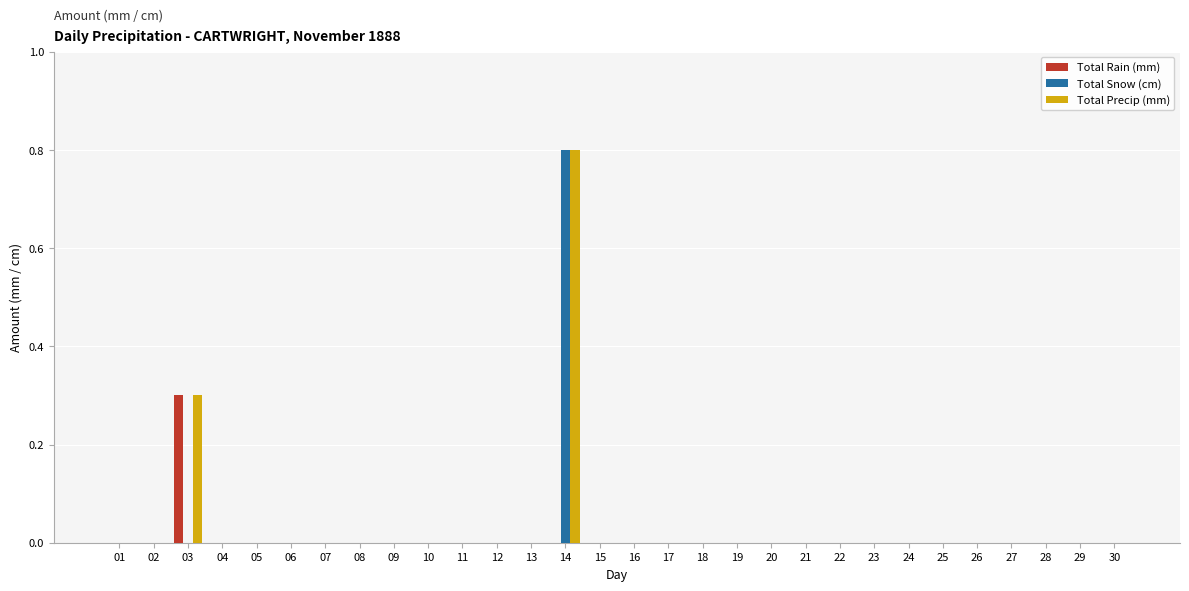

Reading left to right, list all the values displayed in this chart.

Total Rain (mm): 0.0	0.0	0.3	0.0	0.0	0.0	0.0	0.0	0.0	0.0	0.0	0.0	0.0	0.0	0.0	0.0	0.0	0.0	0.0	0.0	0.0	0.0	0.0	0.0	0.0	0.0	0.0	0.0	0.0	0.0
Total Snow (cm): 0.0	0.0	0.0	0.0	0.0	0.0	0.0	0.0	0.0	0.0	0.0	0.0	0.0	0.8	0.0	0.0	0.0	0.0	0.0	0.0	0.0	0.0	0.0	0.0	0.0	0.0	0.0	0.0	0.0	0.0
Total Precip (mm): 0.0	0.0	0.3	0.0	0.0	0.0	0.0	0.0	0.0	0.0	0.0	0.0	0.0	0.8	0.0	0.0	0.0	0.0	0.0	0.0	0.0	0.0	0.0	0.0	0.0	0.0	0.0	0.0	0.0	0.0